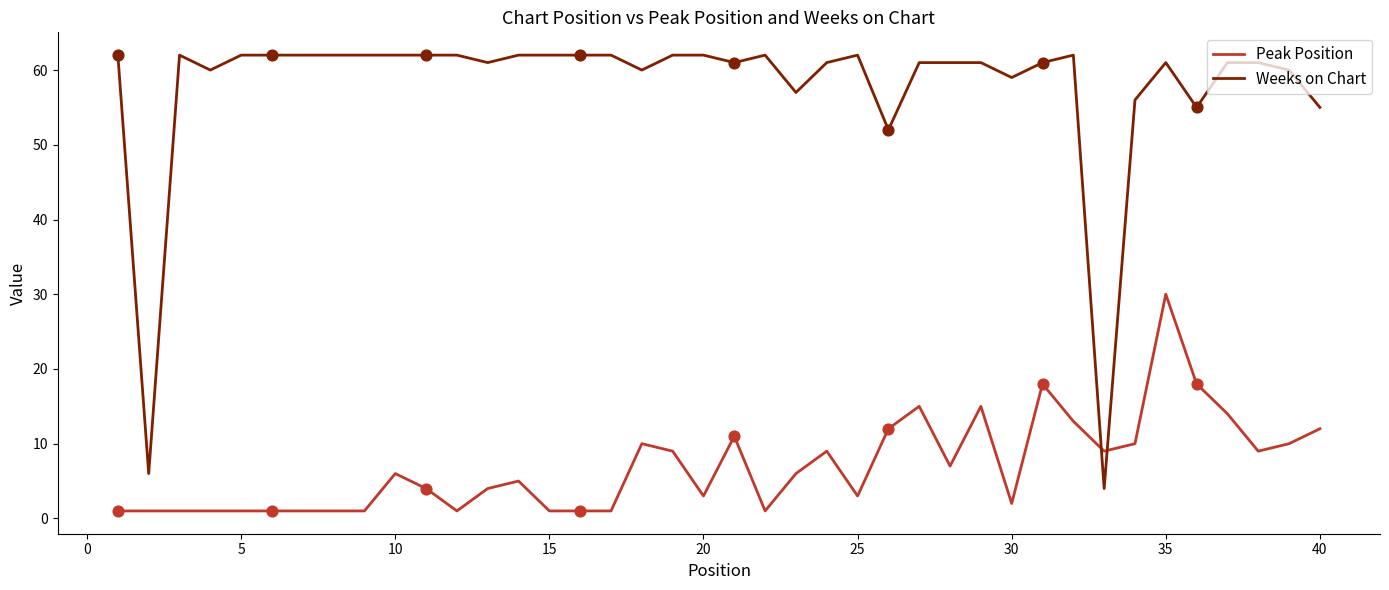

What are all the series names shown in the legend?

Peak Position, Weeks on Chart